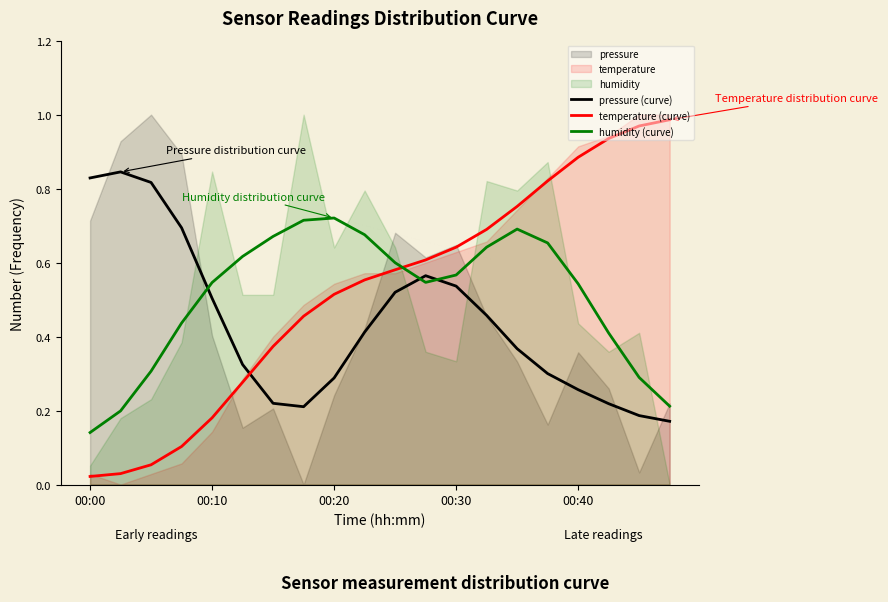

Is it true that temperature (curve) equals 0.2 at 00:40?

False